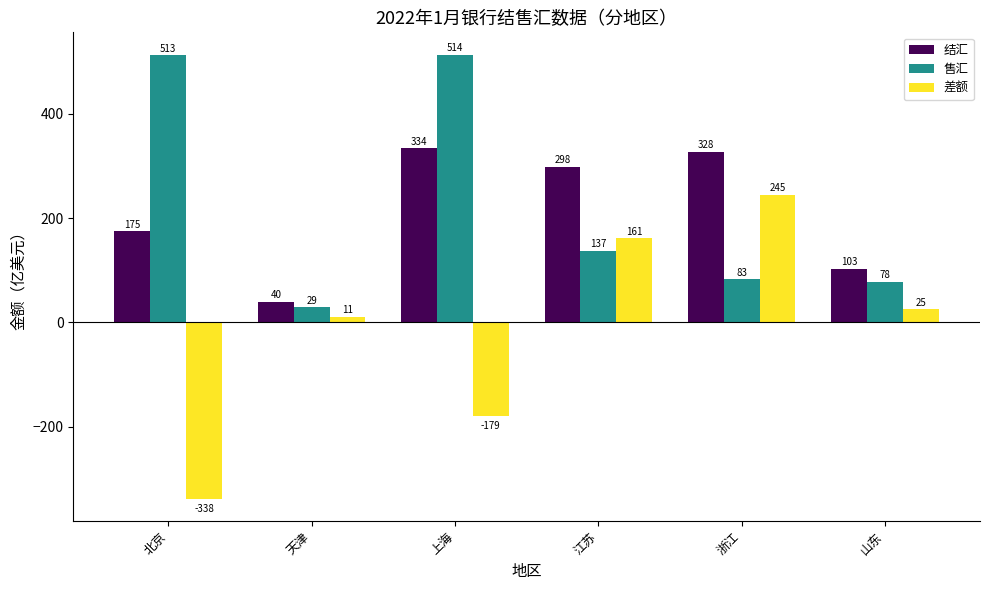

Which series has the largest total across all categories?

售汇